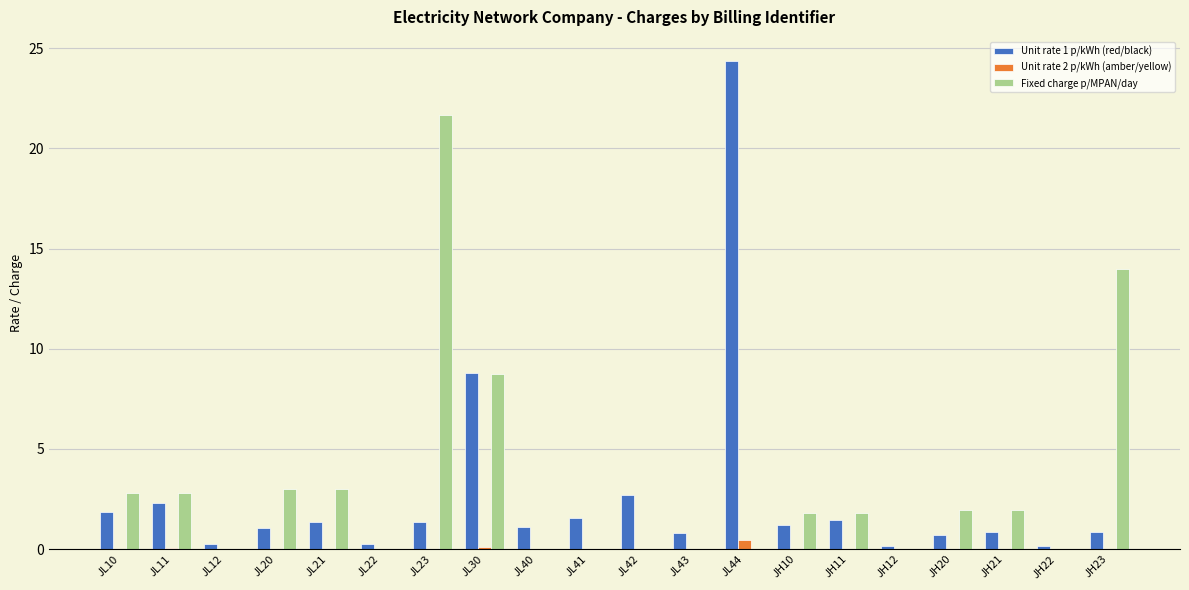

Between JL20 and JH22, which series saw the biggest shift?

Fixed charge p/MPAN/day